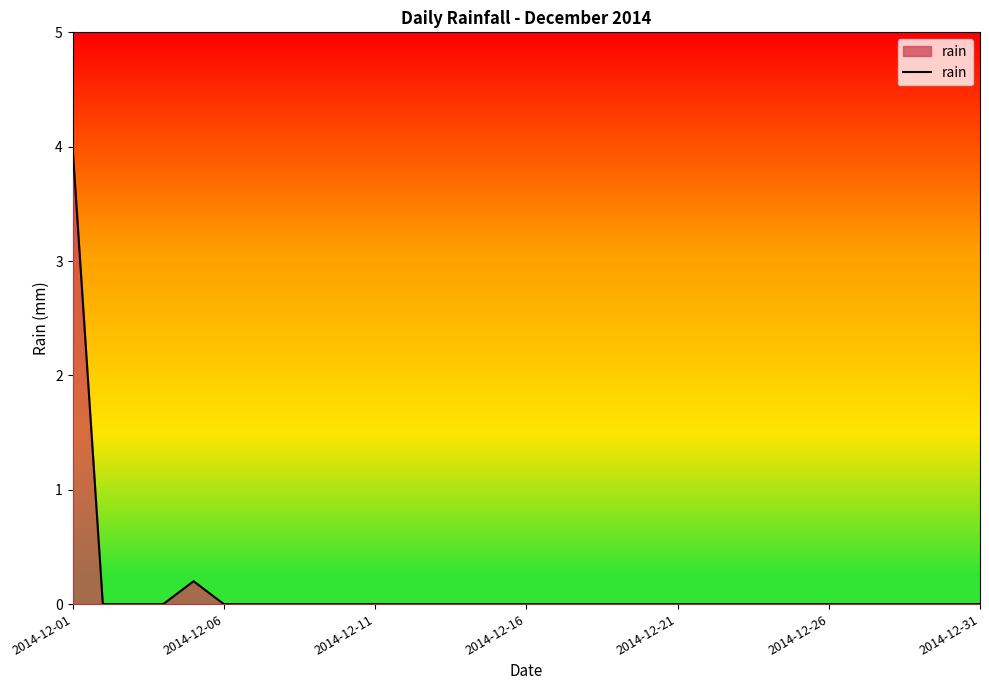

How many categories are shown in the chart?

31